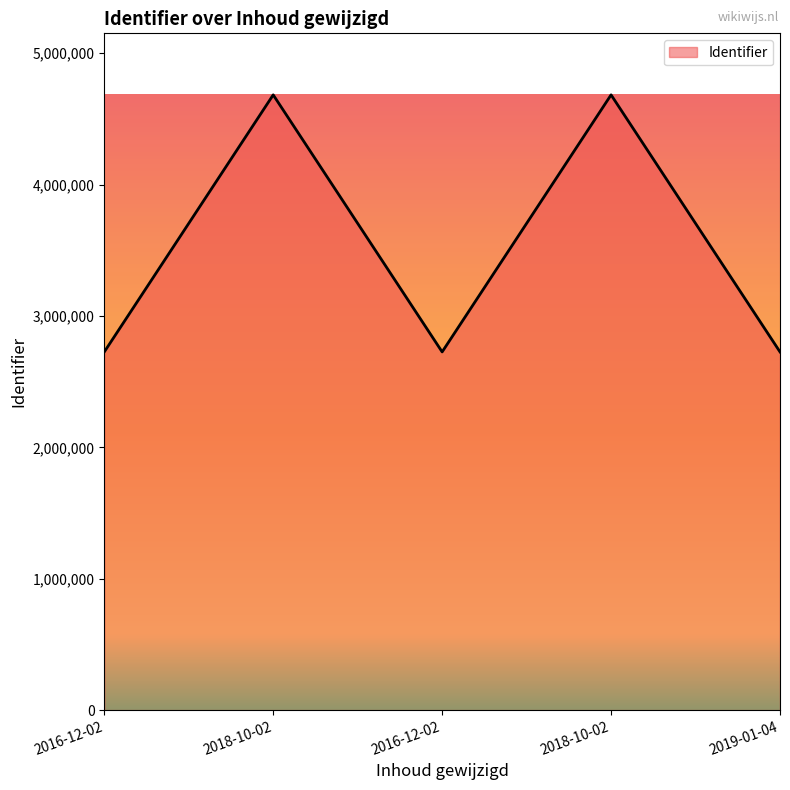

What is the difference between the maximum and minimum values?

1956626